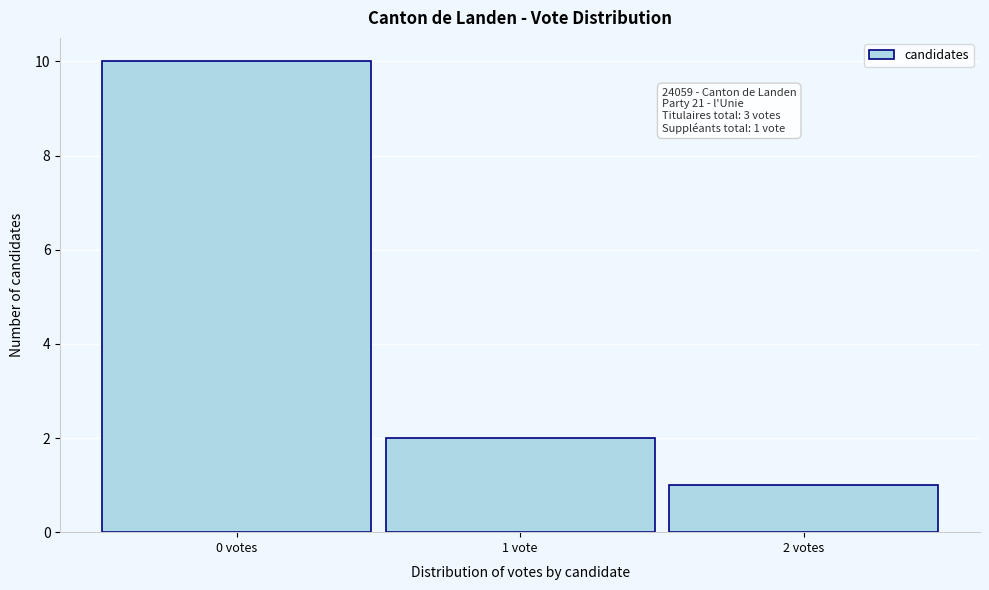

Reading left to right, list all the values displayed in this chart.

10	2	1